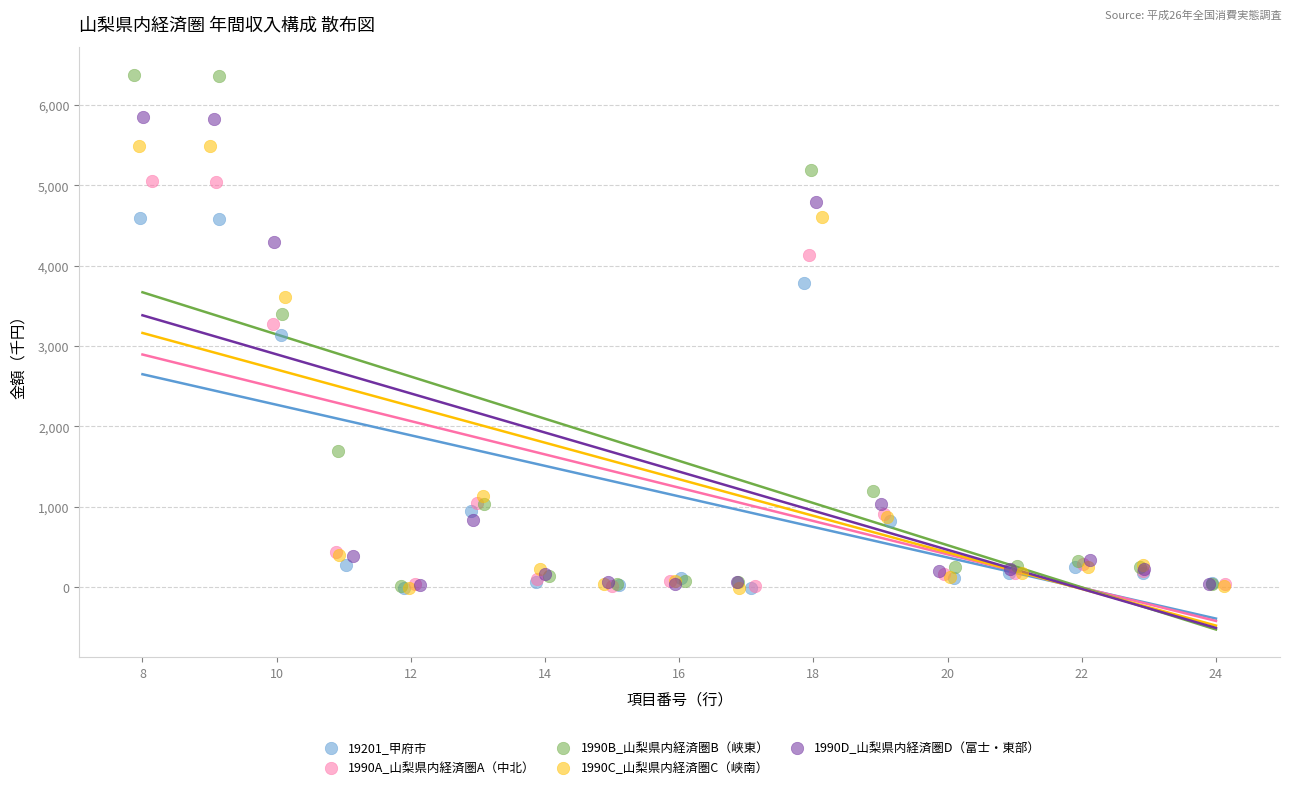

Which series has the widest spread of Y values?

1990B_山梨県内経済圏B（峡東）